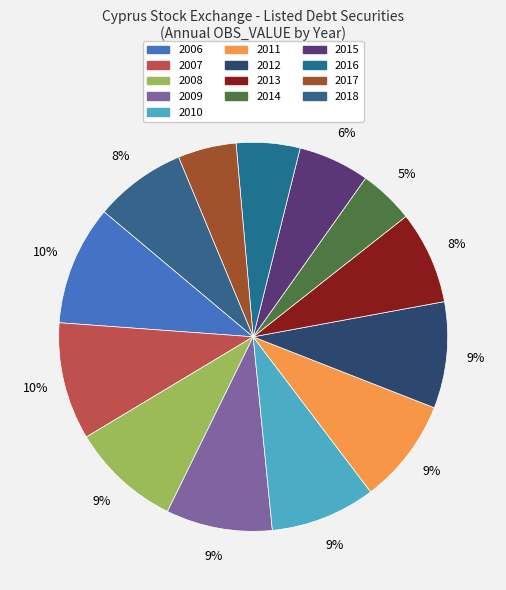

Does 2015 account for over 50% of the chart?

No